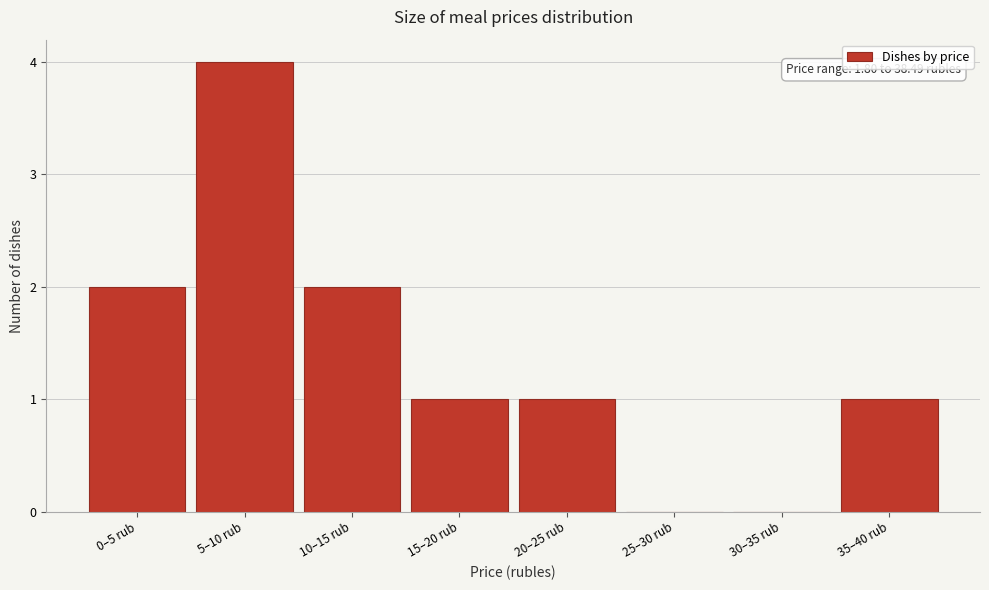

Reading left to right, extract all data points from this chart.

0–5 rub=2	5–10 rub=4	10–15 rub=2	15–20 rub=1	20–25 rub=1	25–30 rub=0	30–35 rub=0	35–40 rub=1